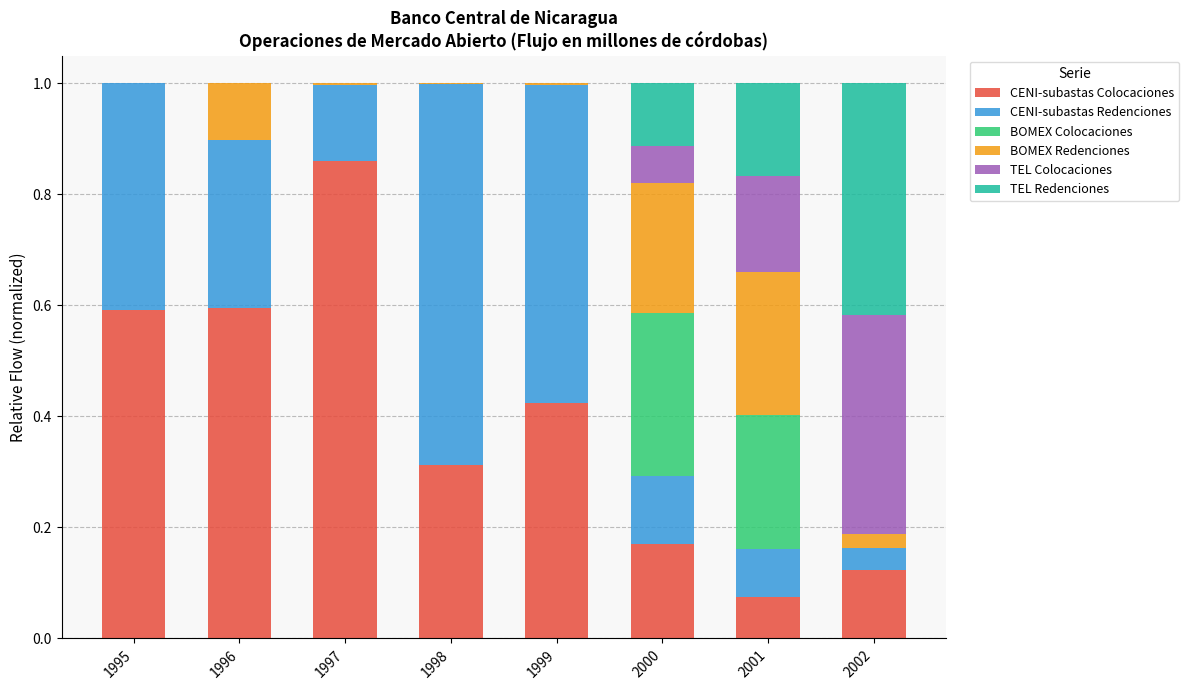

How many data points does each series have?

8